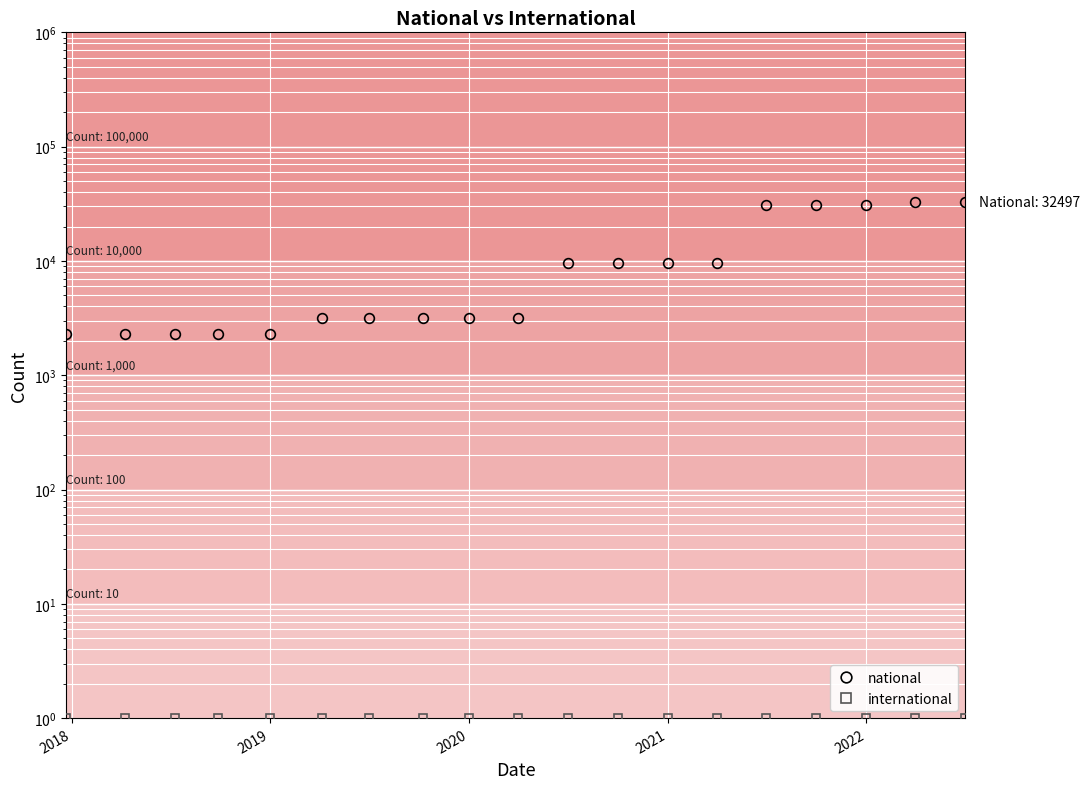

Count the number of data series in this chart.

2